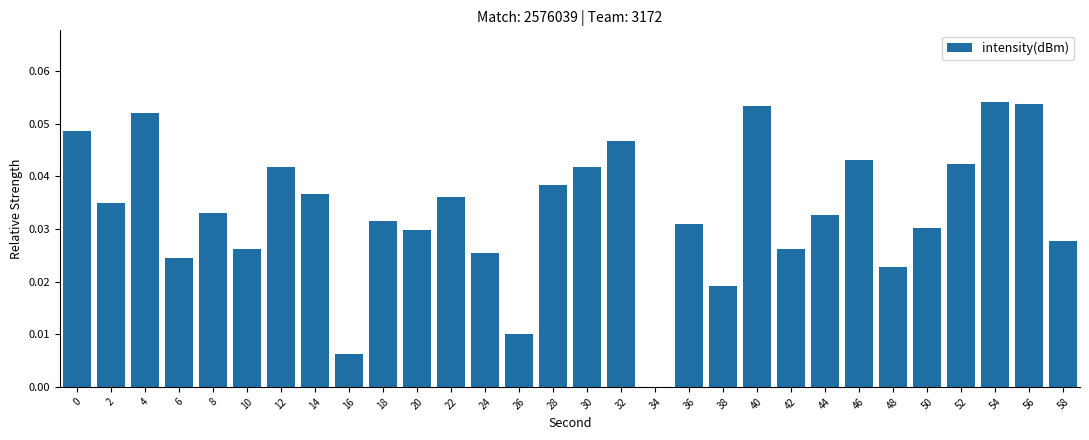

True or false: the data shows 0.0 at 32.

True